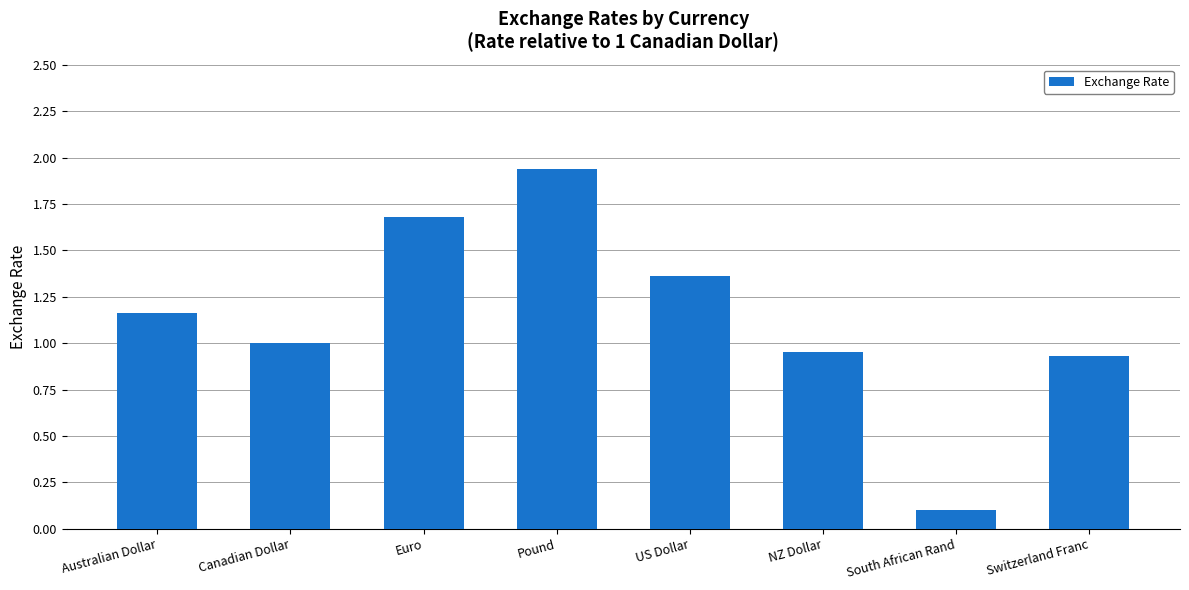

What is the average value?

1.1